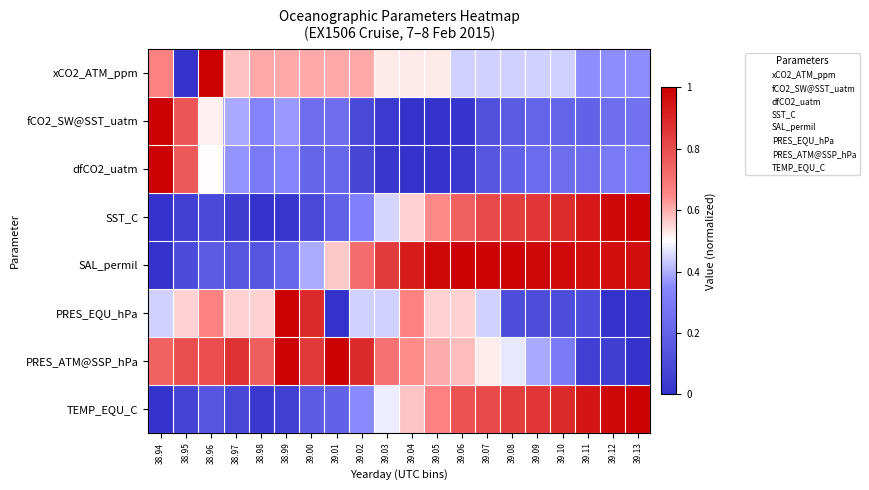

Reading left to right, what are all the values shown in this chart?

xCO2_ATM_ppm: 38.94=0.7	38.95=0.0	38.96=1.0	38.97=0.6	38.98=0.6	38.99=0.6	39.00=0.6	39.01=0.6	39.02=0.6	39.03=0.5	39.04=0.5	39.05=0.5	39.06=0.4	39.07=0.4	39.08=0.4	39.09=0.4	39.10=0.4	39.11=0.4	39.12=0.4	39.13=0.4
fCO2_SW@SST_uatm: 38.94=1.0	38.95=0.8	38.96=0.5	38.97=0.4	38.98=0.3	38.99=0.4	39.00=0.2	39.01=0.2	39.02=0.1	39.03=0.0	39.04=0.0	39.05=0.0	39.06=0.0	39.07=0.1	39.08=0.2	39.09=0.2	39.10=0.2	39.11=0.2	39.12=0.2	39.13=0.3
dfCO2_uatm: 38.94=1.0	38.95=0.8	38.96=0.5	38.97=0.4	38.98=0.3	38.99=0.3	39.00=0.2	39.01=0.2	39.02=0.1	39.03=0.0	39.04=0.0	39.05=0.0	39.06=0.0	39.07=0.1	39.08=0.2	39.09=0.2	39.10=0.2	39.11=0.2	39.12=0.3	39.13=0.3
SST_C: 38.94=0.0	38.95=0.1	38.96=0.1	38.97=0.0	38.98=0.0	38.99=0.0	39.00=0.1	39.01=0.2	39.02=0.3	39.03=0.4	39.04=0.6	39.05=0.7	39.06=0.8	39.07=0.8	39.08=0.8	39.09=0.9	39.10=0.9	39.11=0.9	39.12=1.0	39.13=1.0
SAL_permil: 38.94=0.0	38.95=0.1	38.96=0.2	38.97=0.1	38.98=0.1	38.99=0.2	39.00=0.4	39.01=0.6	39.02=0.7	39.03=0.8	39.04=0.9	39.05=1.0	39.06=1.0	39.07=1.0	39.08=1.0	39.09=1.0	39.10=1.0	39.11=1.0	39.12=1.0	39.13=1.0
PRES_EQU_hPa: 38.94=0.4	38.95=0.6	38.96=0.7	38.97=0.6	38.98=0.6	38.99=1.0	39.00=0.9	39.01=0.0	39.02=0.4	39.03=0.4	39.04=0.7	39.05=0.6	39.06=0.6	39.07=0.4	39.08=0.1	39.09=0.1	39.10=0.1	39.11=0.1	39.12=0.0	39.13=0.0
PRES_ATM@SSP_hPa: 38.94=0.7	38.95=0.8	38.96=0.8	38.97=0.9	38.98=0.8	38.99=1.0	39.00=0.9	39.01=1.0	39.02=0.9	39.03=0.7	39.04=0.6	39.05=0.6	39.06=0.6	39.07=0.5	39.08=0.5	39.09=0.4	39.10=0.3	39.11=0.1	39.12=0.0	39.13=0.0
TEMP_EQU_C: 38.94=0.0	38.95=0.1	38.96=0.1	38.97=0.1	38.98=0.0	38.99=0.1	39.00=0.2	39.01=0.2	39.02=0.4	39.03=0.5	39.04=0.6	39.05=0.7	39.06=0.8	39.07=0.8	39.08=0.8	39.09=0.9	39.10=0.9	39.11=0.9	39.12=1.0	39.13=1.0